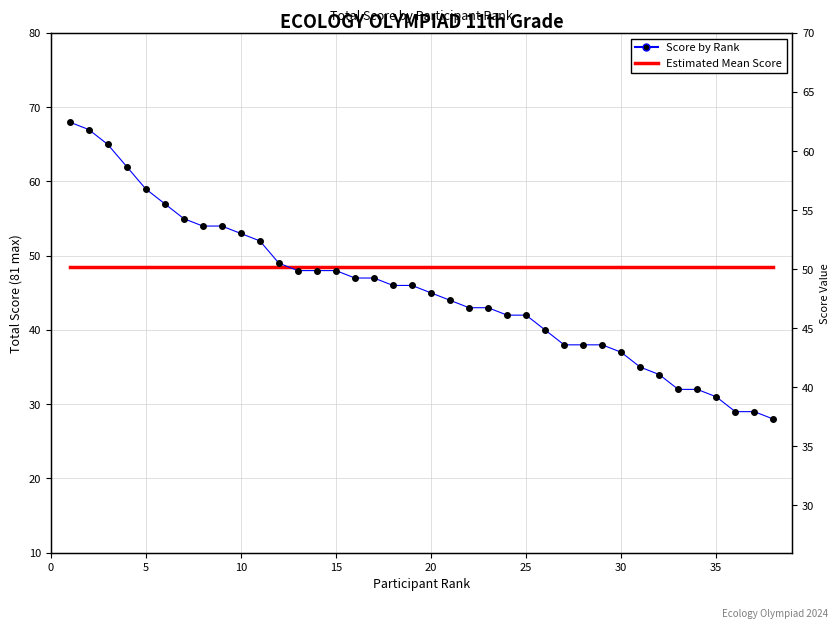

The value of Estimated Mean Score at 10 is 48.5. True or false?

True